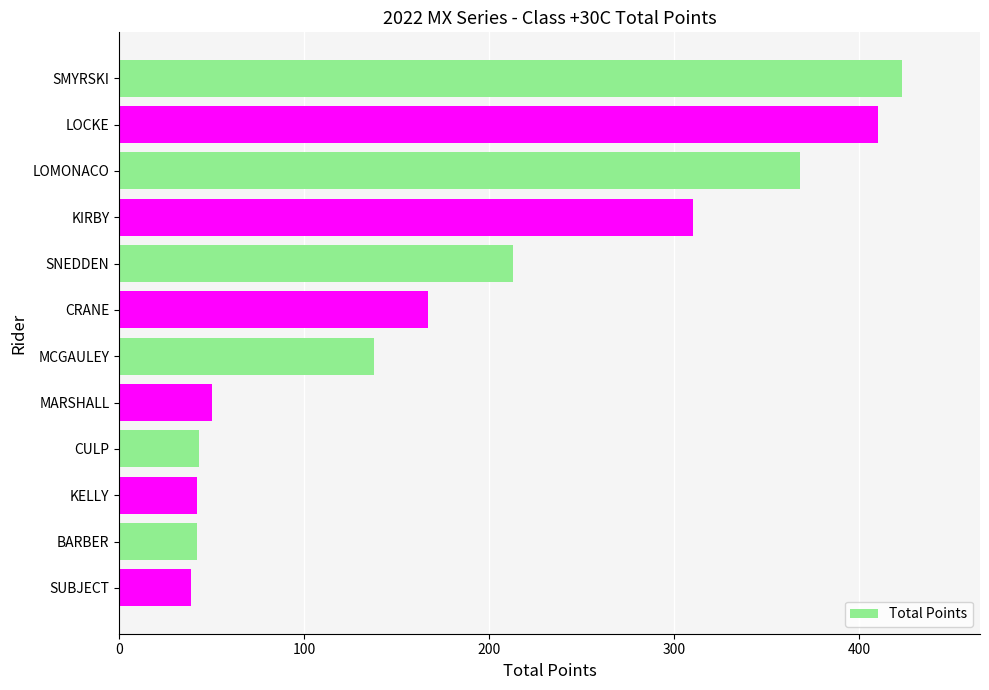

What is the difference between the values at CULP and LOCKE?

367